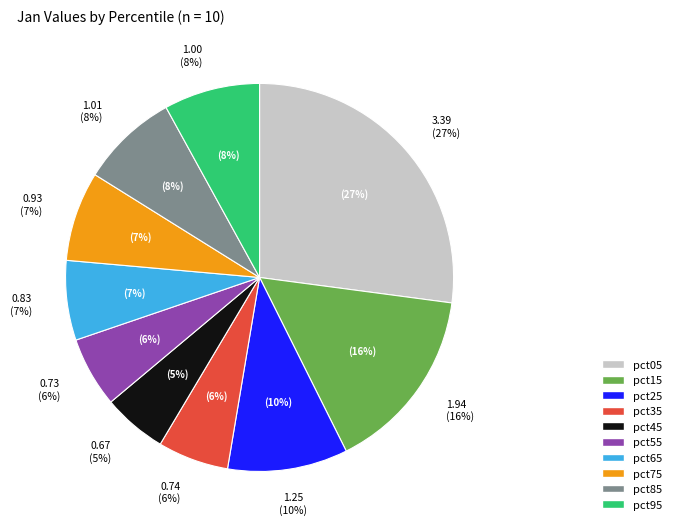

Count the number of slices in the pie.

10